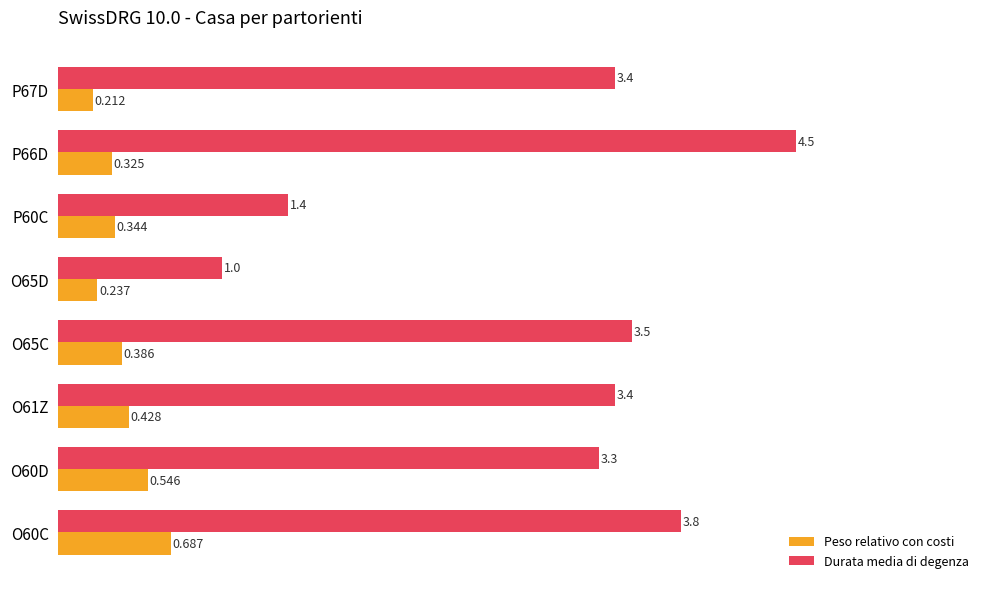

Between P60C and P67D, which series saw the biggest shift?

Durata media di degenza